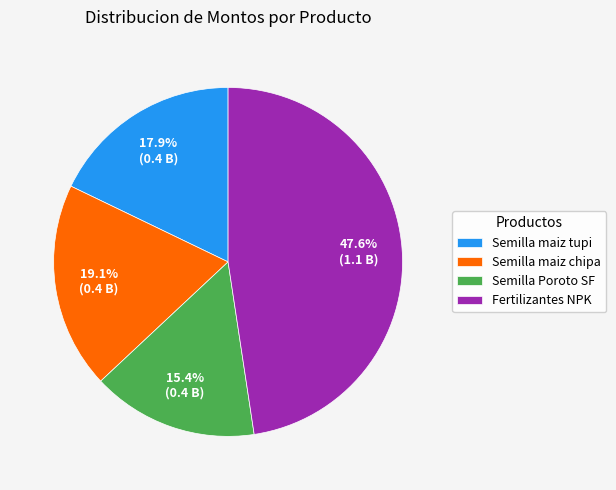

Is there any slice that represents more than half of the pie?

No